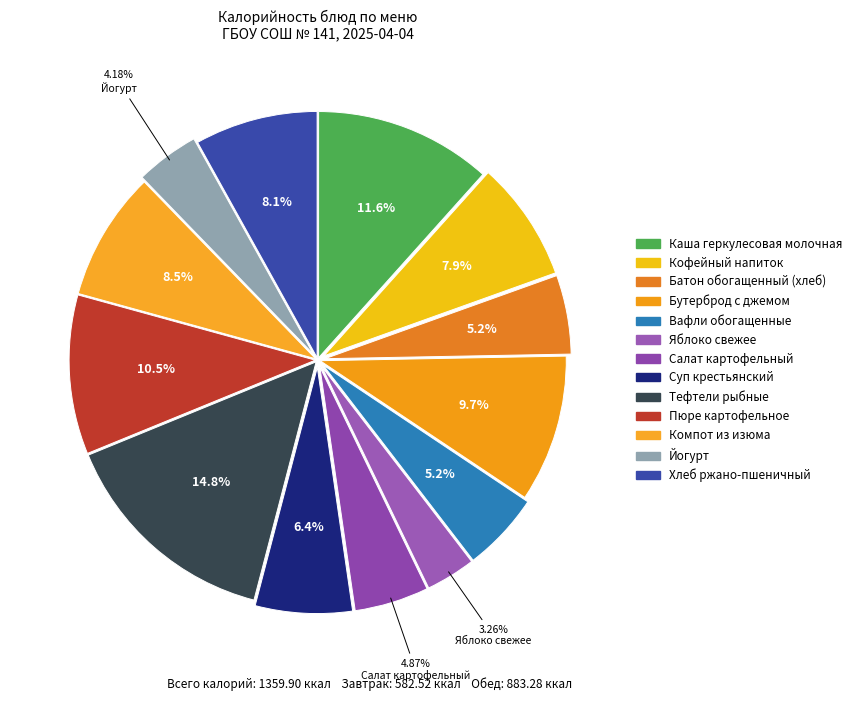

What percentage do Тефтели рыбные and Бутерброд с джемом together represent?

24.4%